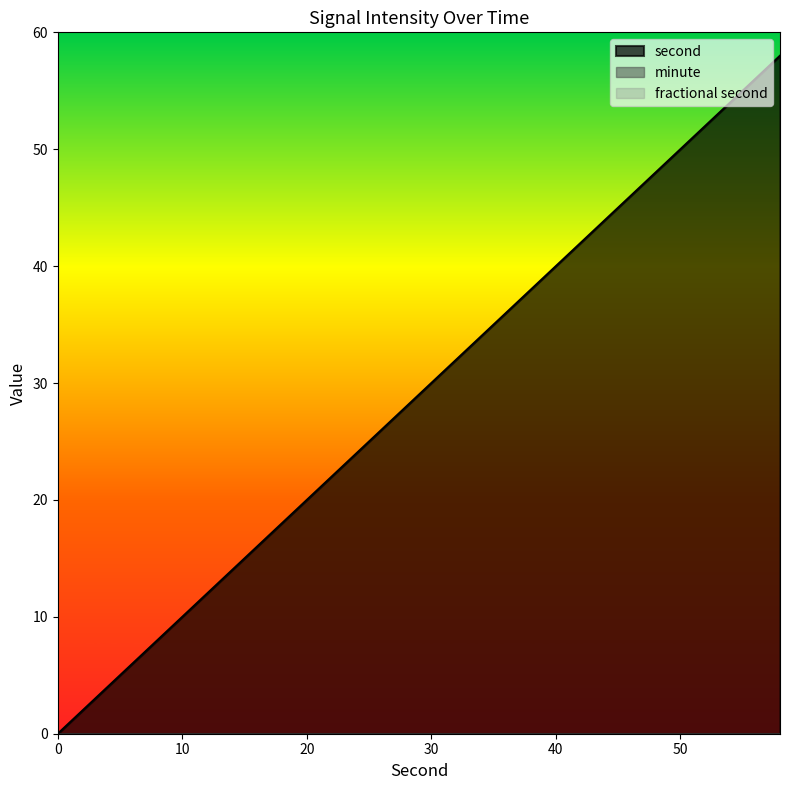

How many lines are shown in the chart?

3